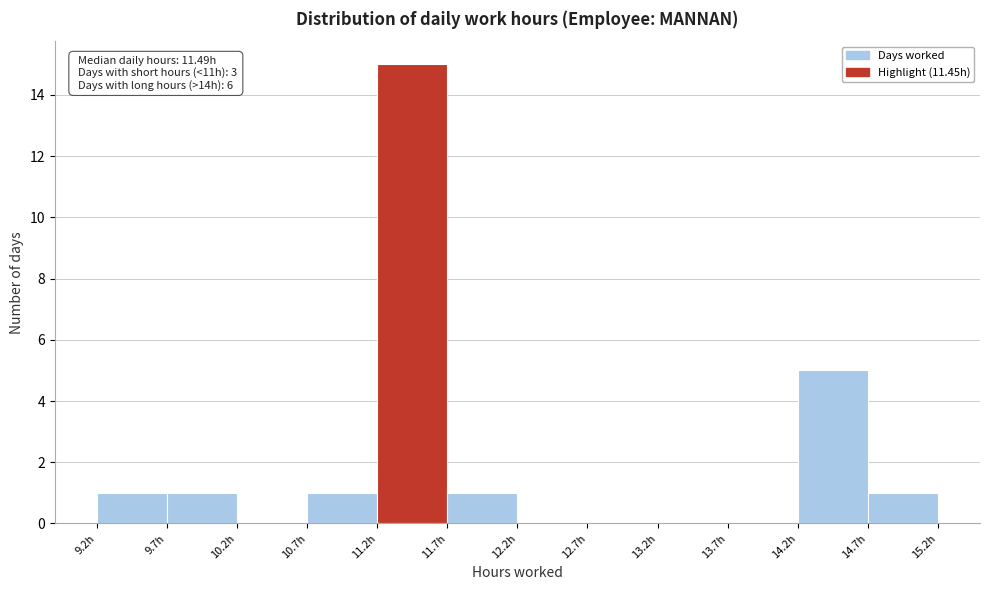

Which range on the x-axis has the tallest bar?

11.2 to 11.7